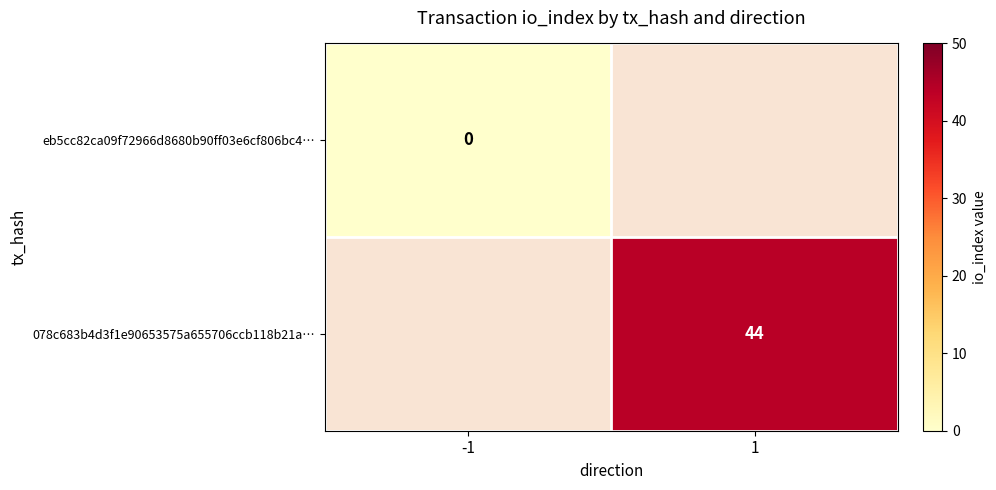

The 078c683b4d3f1e90653575a655706ccb118b21a… series shows 44 at 1. True or false?

True